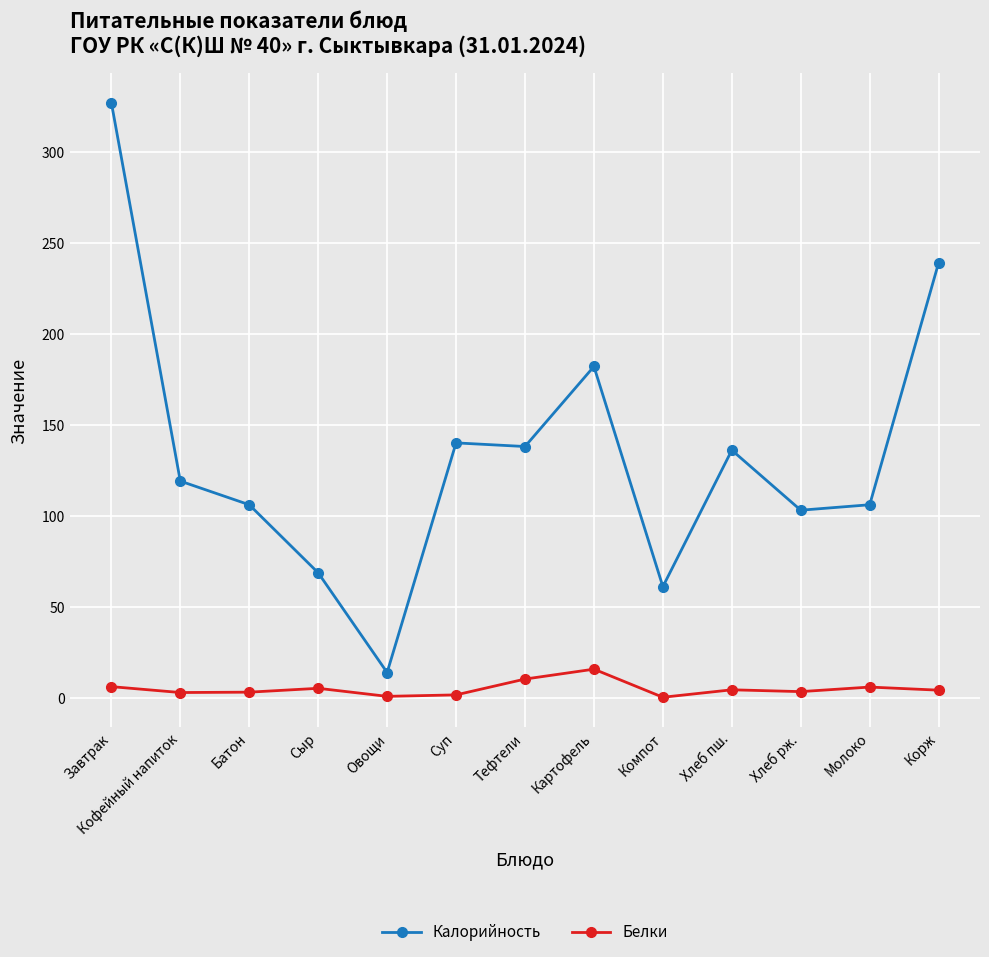

What value does the Белки series have at Овощи?

0.7